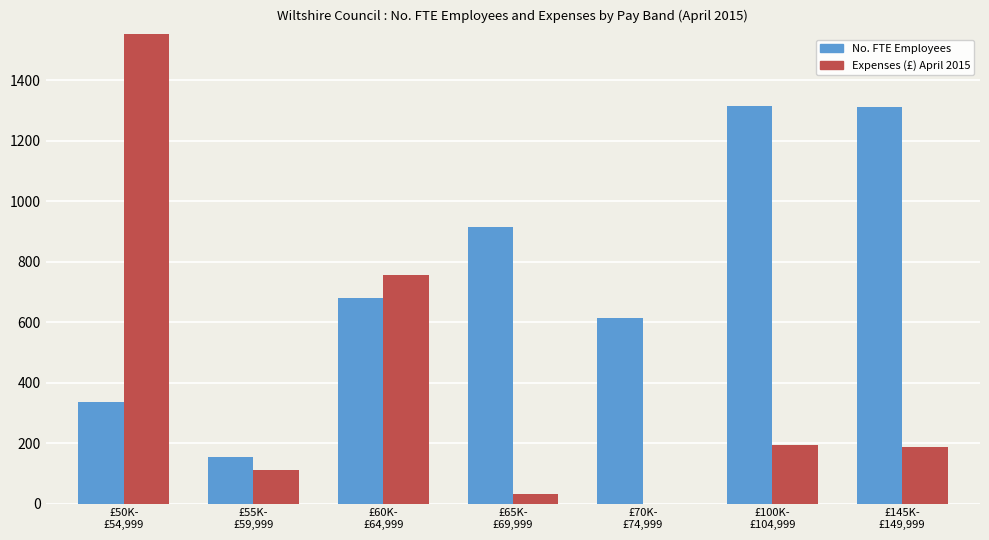

How many data points does each series have?

7